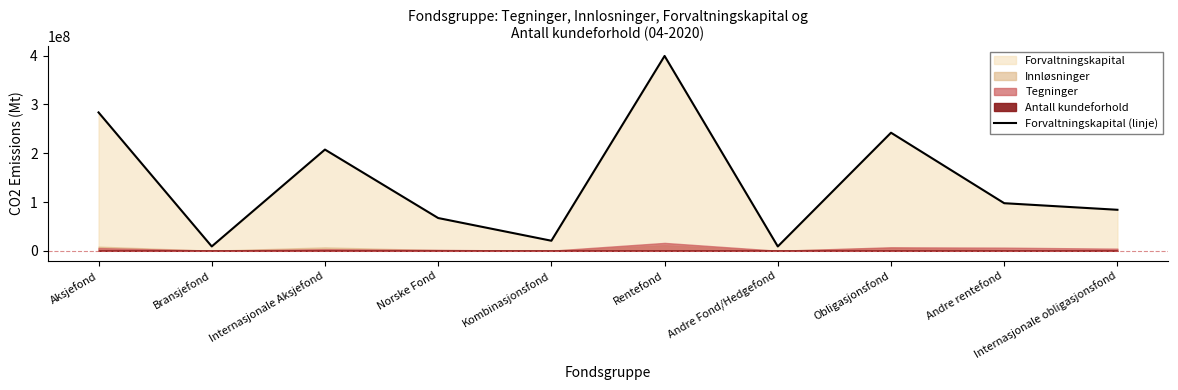

True or false: the data shows 692586939.4 at Rentefond.

False